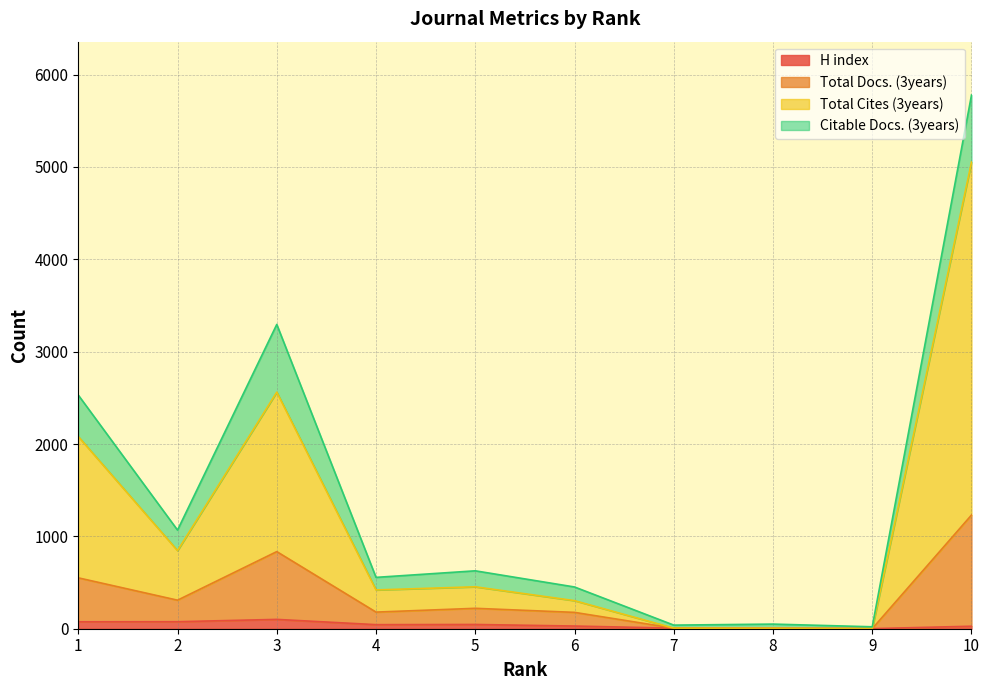

What is the value of the Total Docs. (3years) point at the 5th from the left?

221